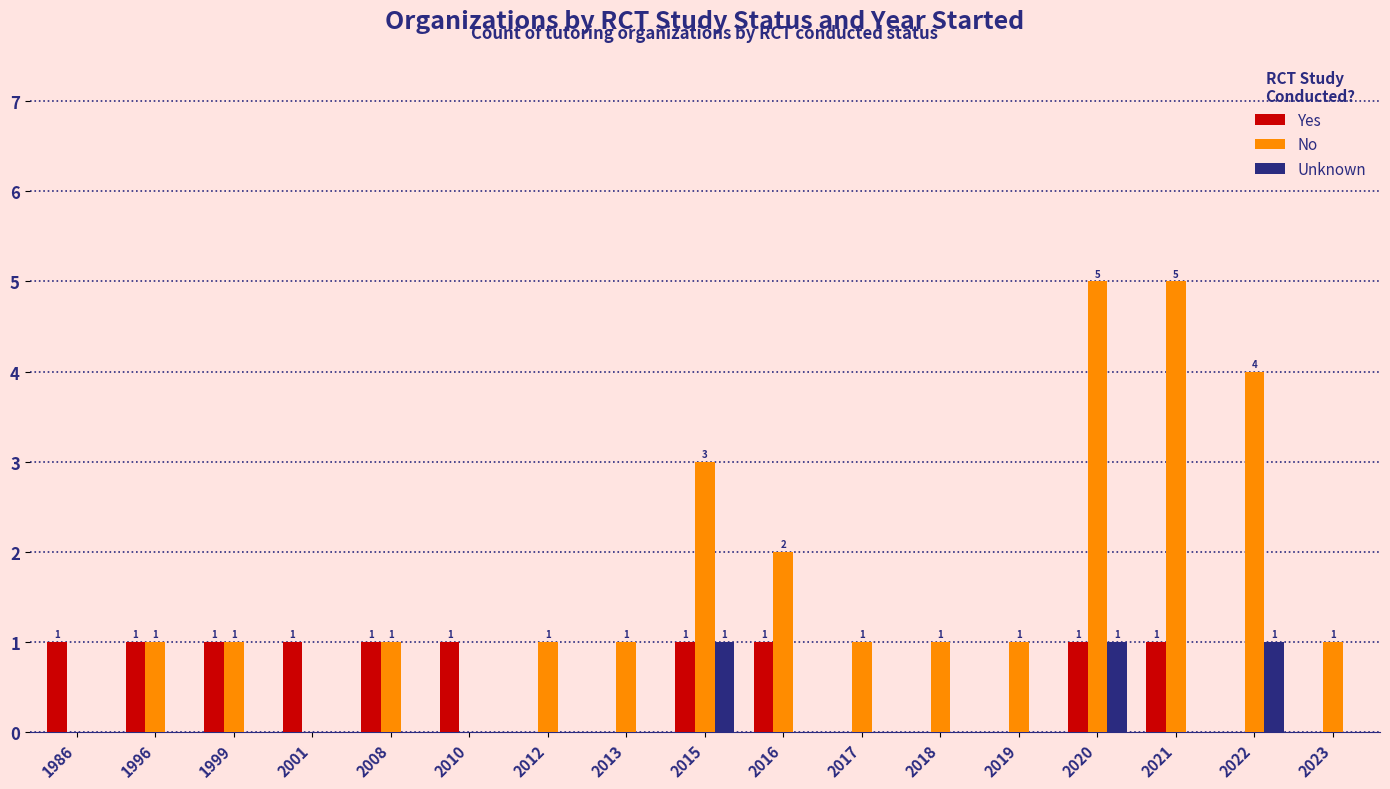

Reading right to left, list all the values displayed in this chart.

Yes: 2023=0	2022=0	2021=1	2020=1	2019=0	2018=0	2017=0	2016=1	2015=1	2013=0	2012=0	2010=1	2008=1	2001=1	1999=1	1996=1	1986=1
No: 2023=1	2022=4	2021=5	2020=5	2019=1	2018=1	2017=1	2016=2	2015=3	2013=1	2012=1	2010=0	2008=1	2001=0	1999=1	1996=1	1986=0
Unknown: 2023=0	2022=1	2021=0	2020=1	2019=0	2018=0	2017=0	2016=0	2015=1	2013=0	2012=0	2010=0	2008=0	2001=0	1999=0	1996=0	1986=0